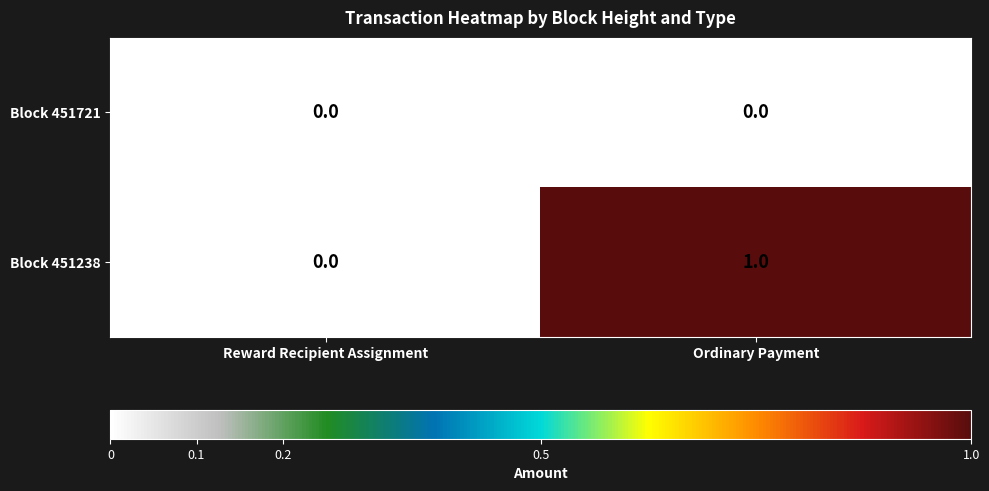

The value of Block 451721 at Ordinary Payment is 0. True or false?

True